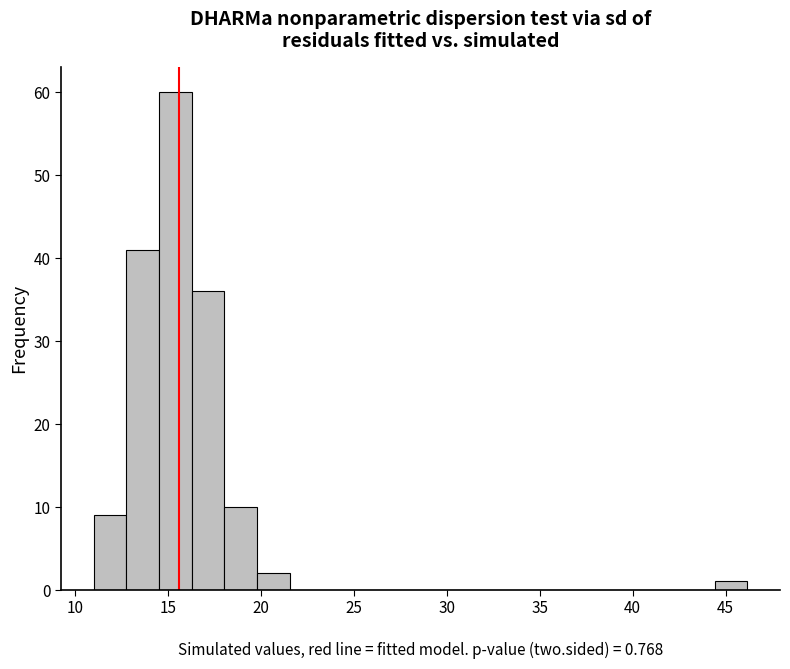

Around what value on the x-axis is the tallest bar? Give the approximate position of its centre, as read against the axis.

15.5